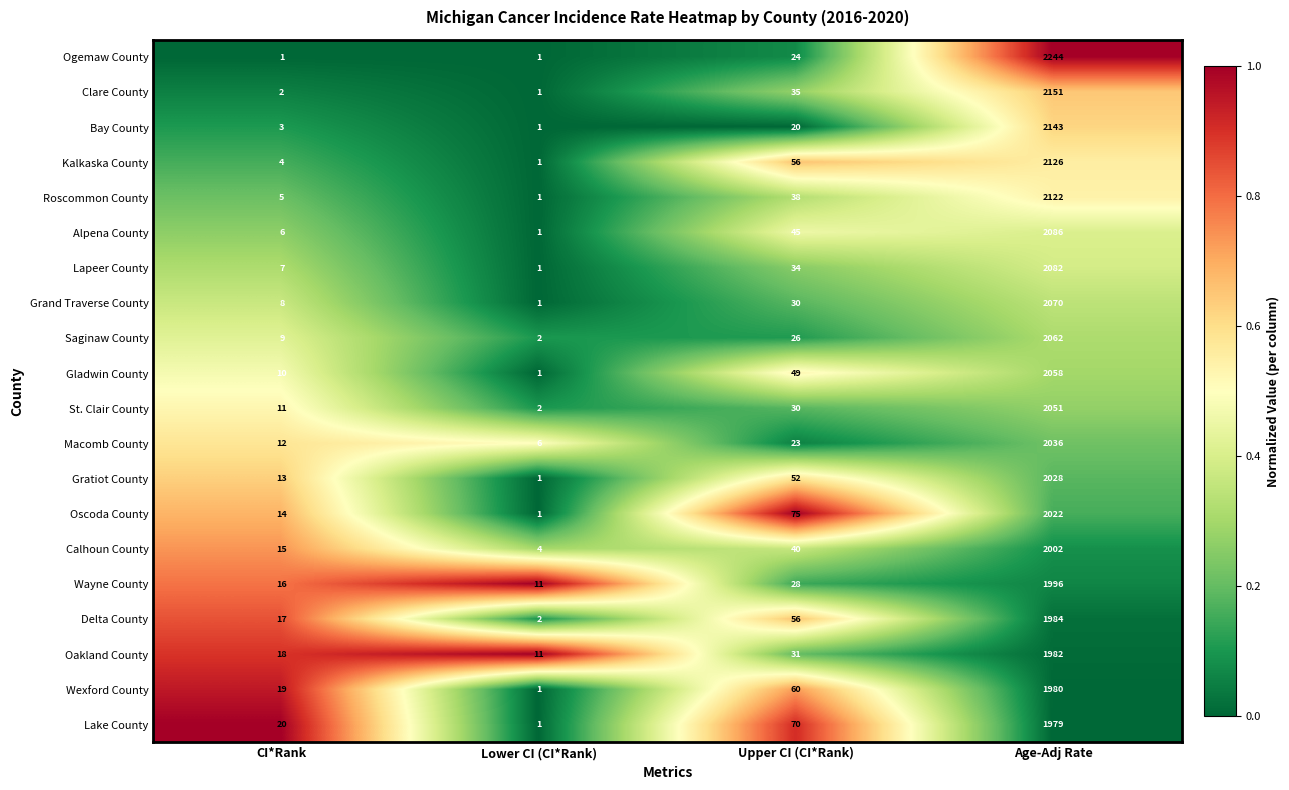

Rank the series at CI*Rank from highest to lowest value.

Lake County, Wexford County, Oakland County, Delta County, Wayne County, Calhoun County, Oscoda County, Gratiot County, Macomb County, St. Clair County, Gladwin County, Saginaw County, Grand Traverse County, Lapeer County, Alpena County, Roscommon County, Kalkaska County, Bay County, Clare County, Ogemaw County